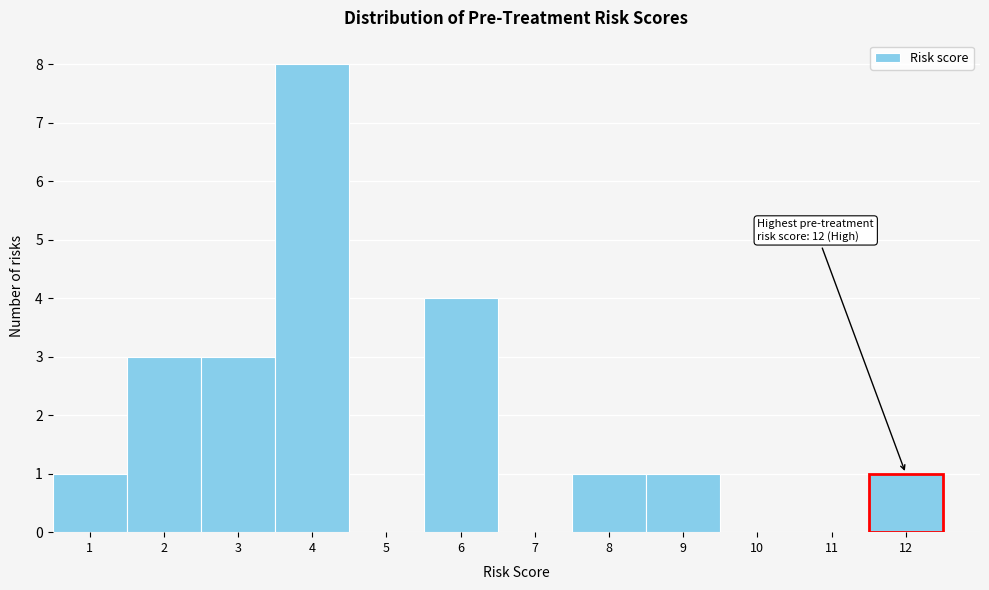

Over which range of the x-axis is the bar tallest?

3.5 to 4.5